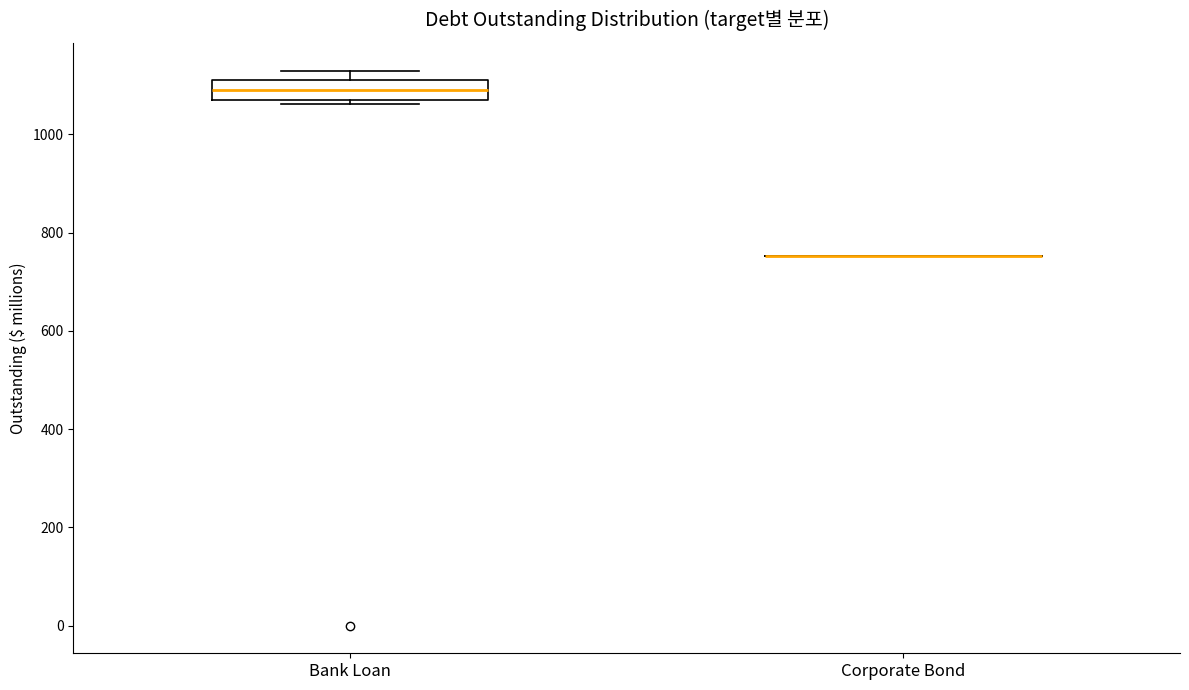

Reading left to right, read every box against the y-axis: the position of its median line, the range the box covers, and the ends of its whiskers. The values are not printed on the chart, so give them approximately, as read against the axis.

Bank Loan: median 1100, box 1080 to 1120, whiskers 1060 to 1140
Corporate Bond: box collapsed to a line at 760, whiskers 760 to 760